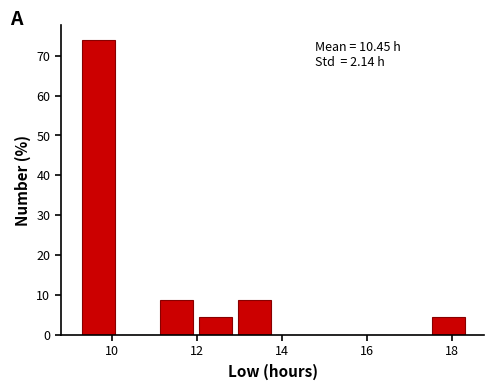

Over which range of the x-axis is the bar tallest?

9.4 to 10.2